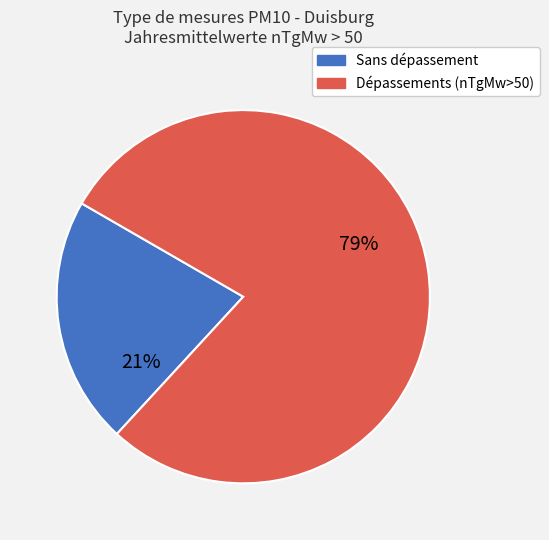

Does any single category account for the majority?

Yes